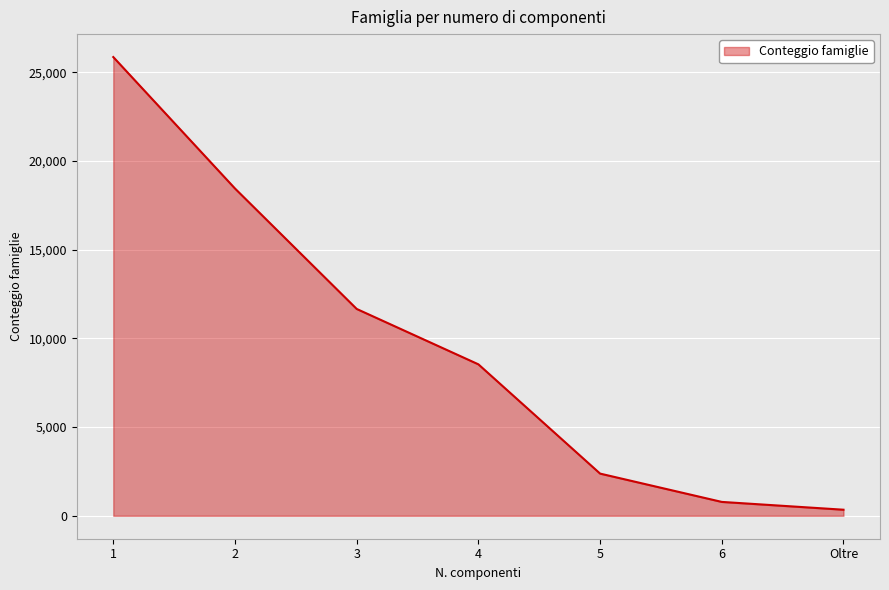

List the labels in order of value, smallest first.

Oltre, 6, 5, 4, 3, 2, 1